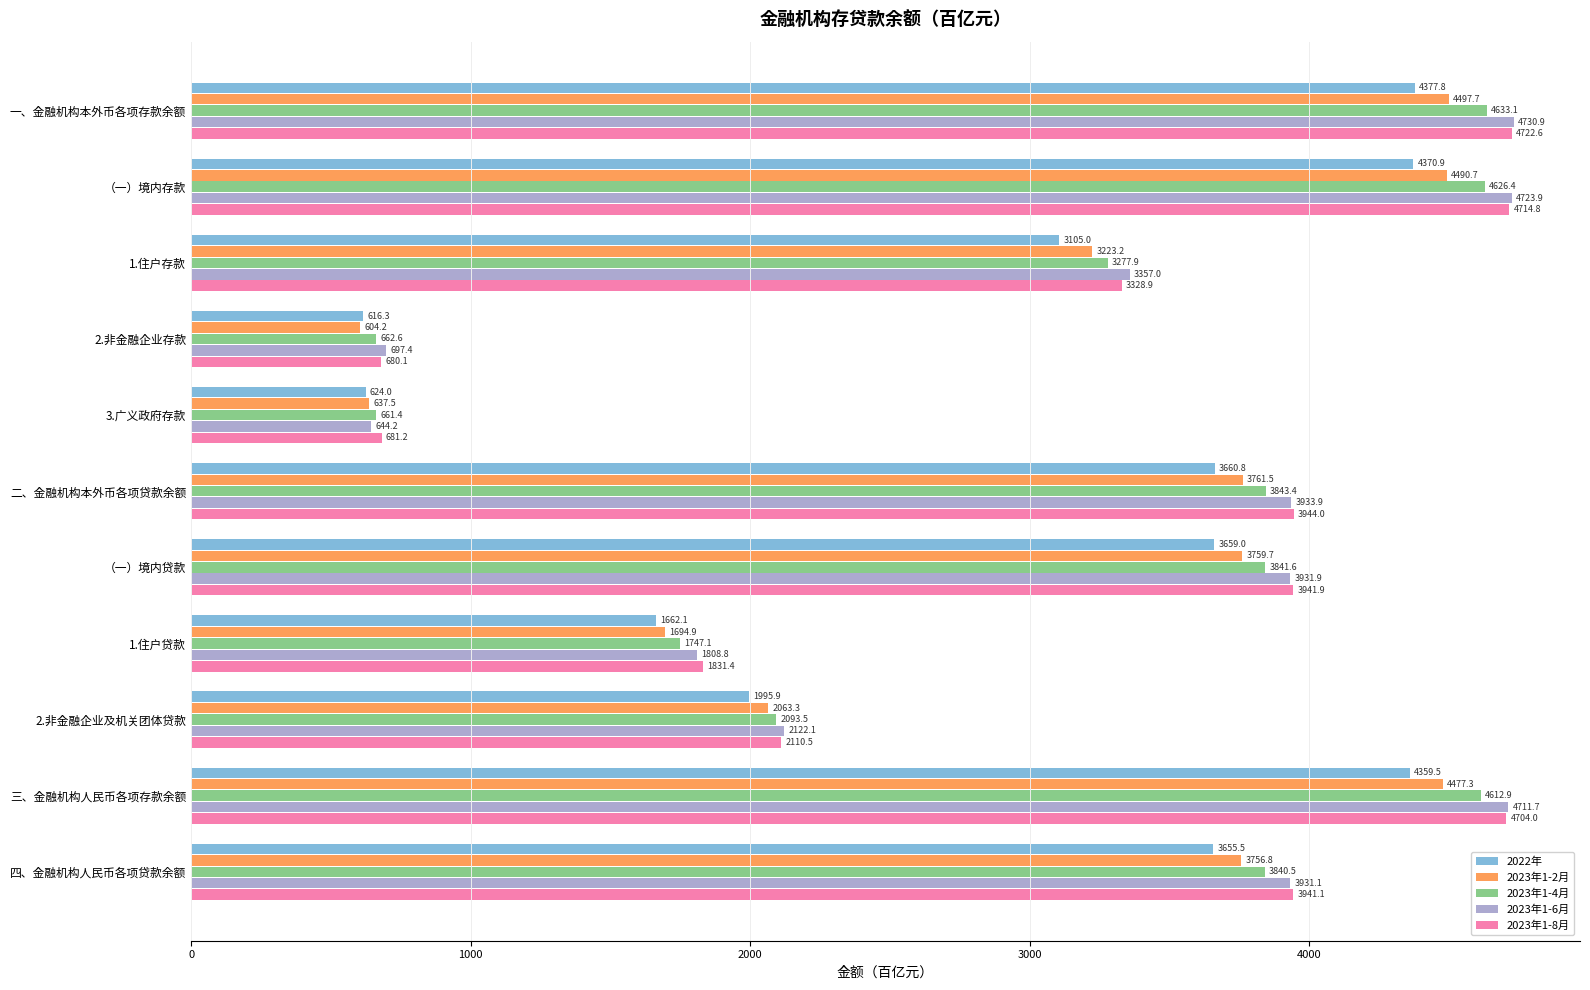

True or false: 2023年1-2月 has a value of 2715.3 at 2.非金融企业及机关团体贷款.

False